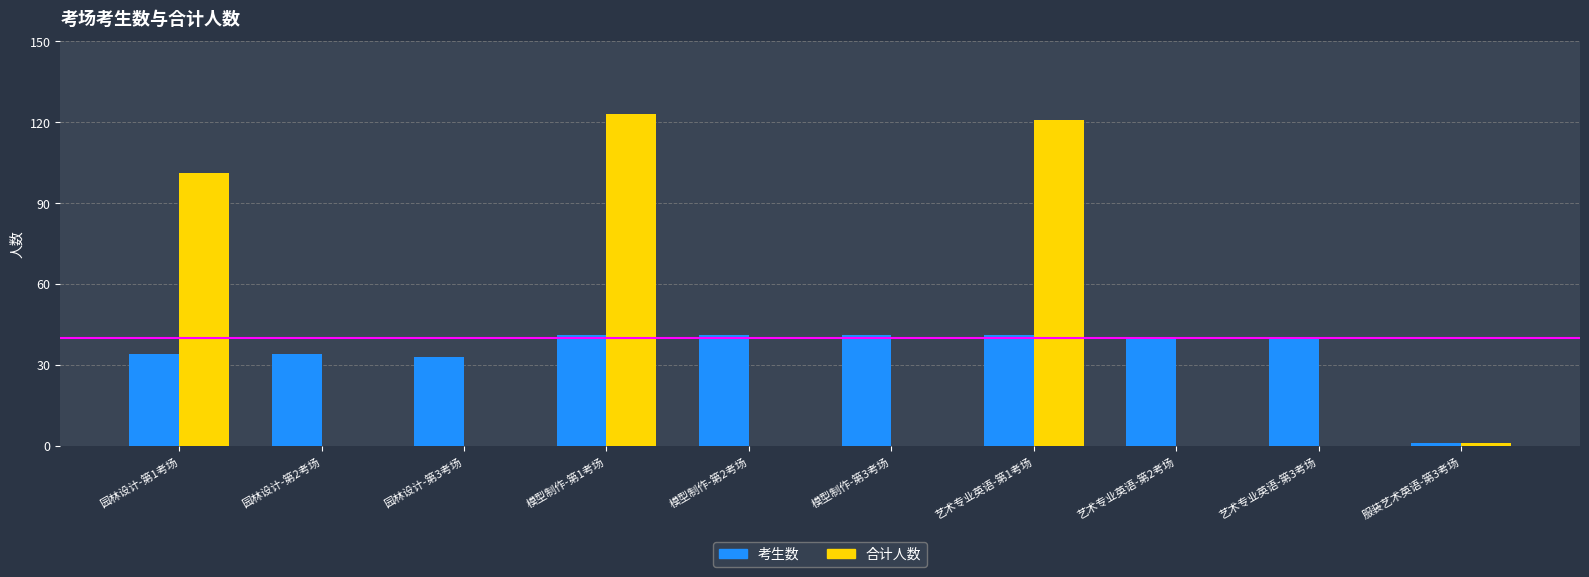

Where is 合计人数 nearest to the value 61?

园林设计-第1考场